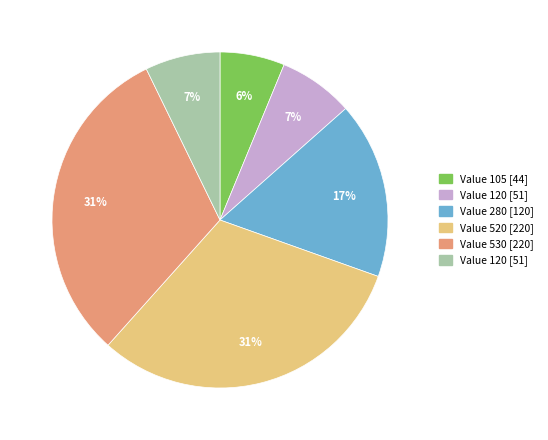

To the nearest percent, what is the difference between the largest and smallest slice percentages?

25%